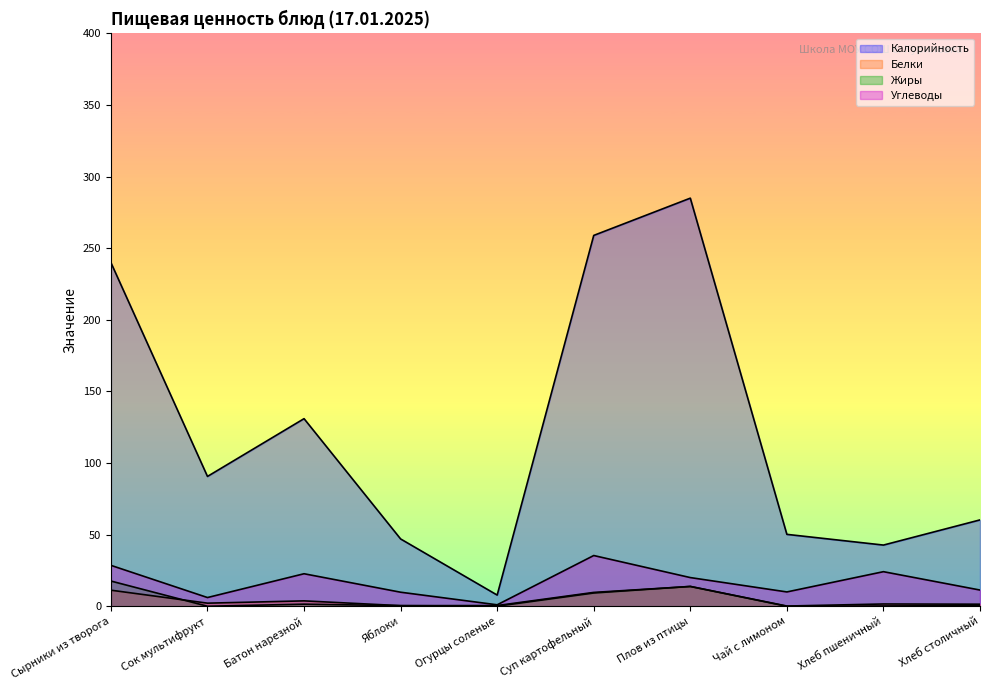

True or false: Жиры and Углеводы cross at least once.

False